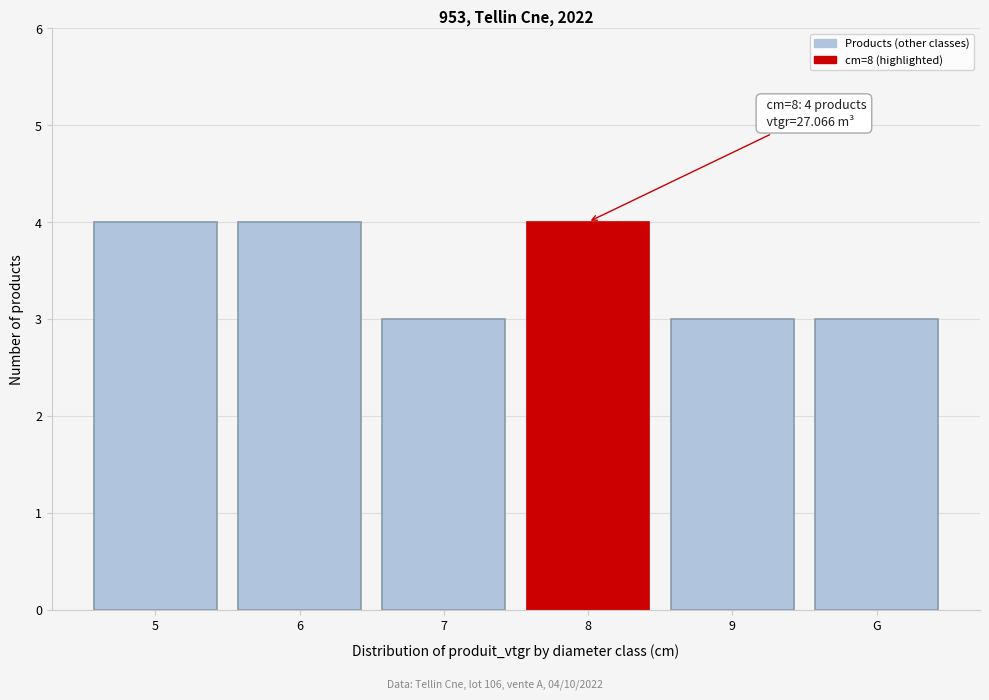

Reading left to right, transcribe all the data shown in this chart.

5=4	6=4	7=3	8=4	9=3	G=3